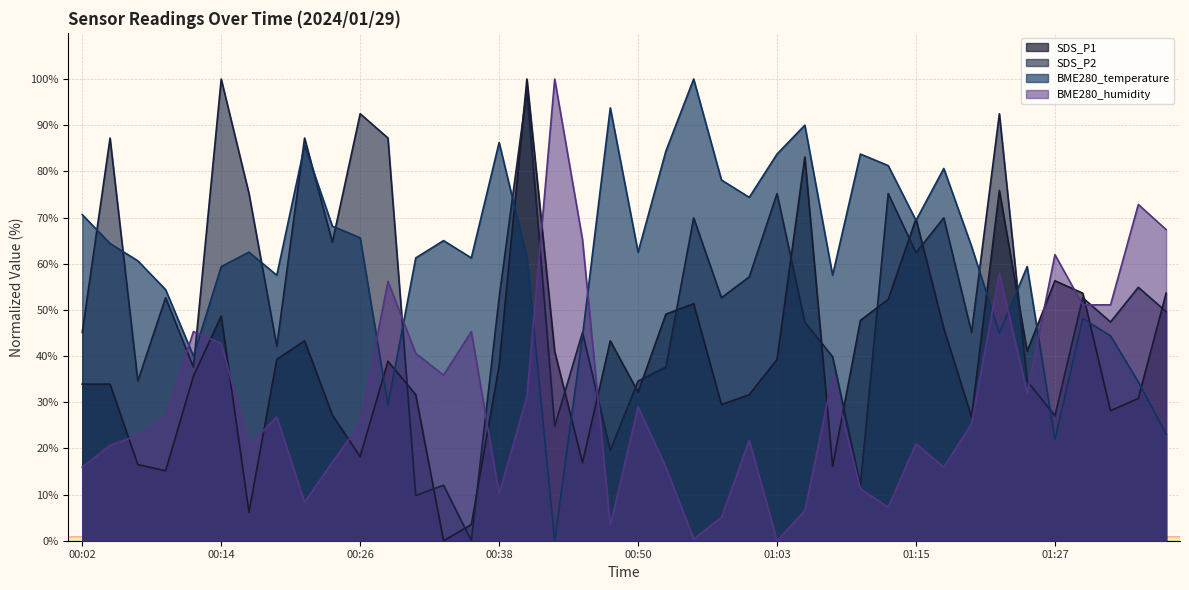

What is the greatest value displayed?

100.0